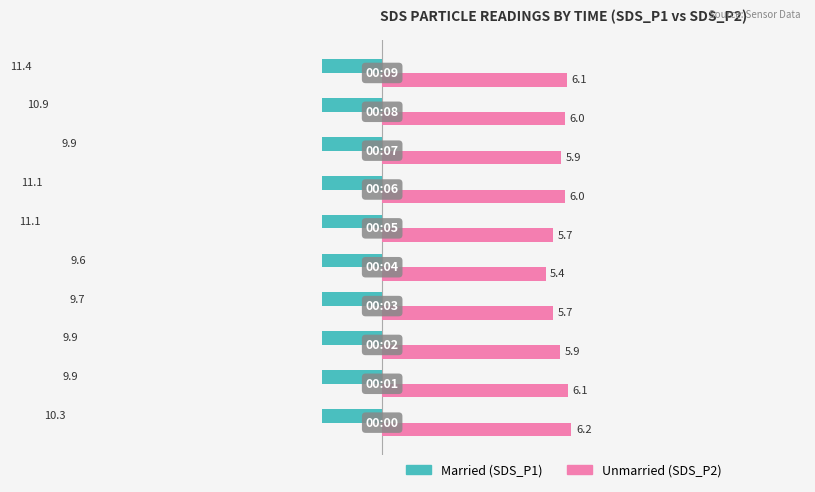

How many data points in Unmarried are above 6?

5